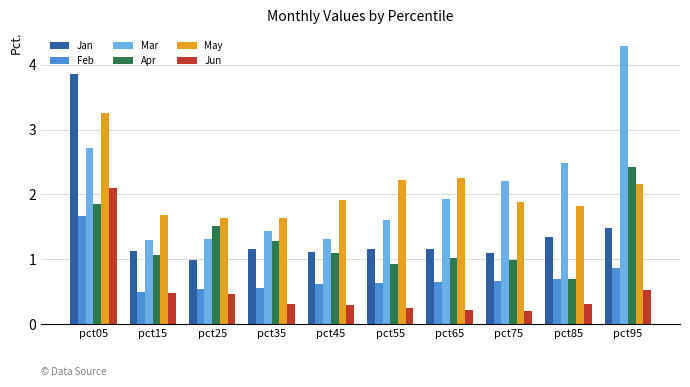

Where is Jan nearest to the value 2?

pct95